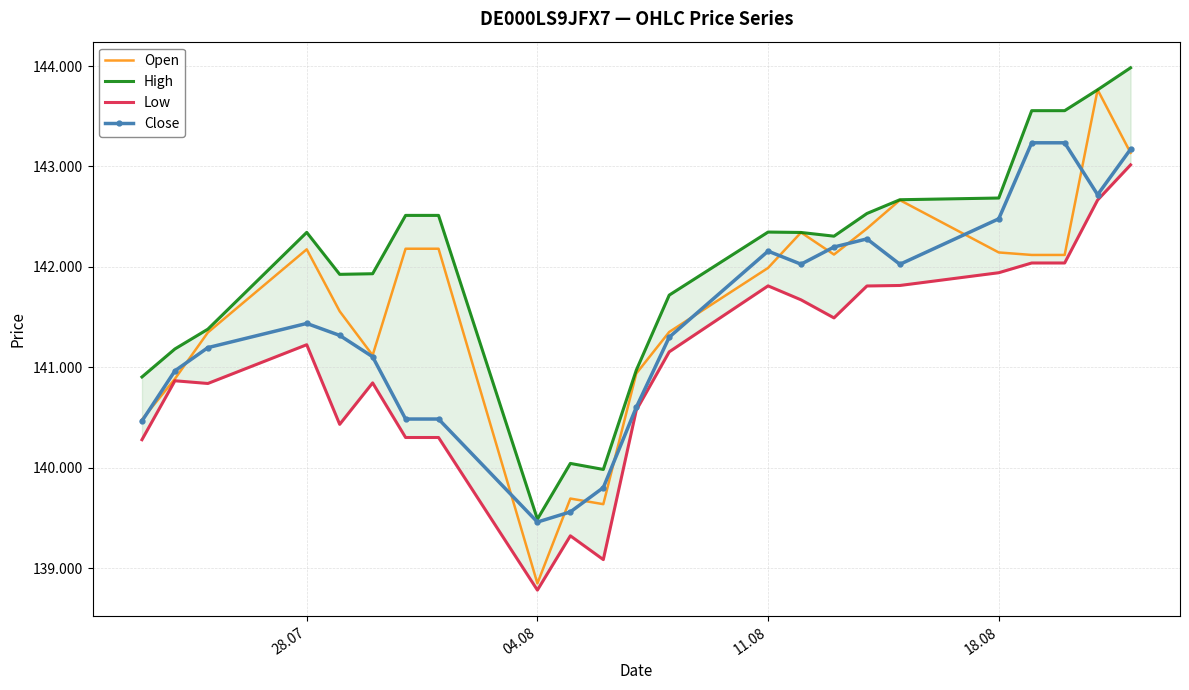

Is it true that Close equals 194.9 at 04.08?

False